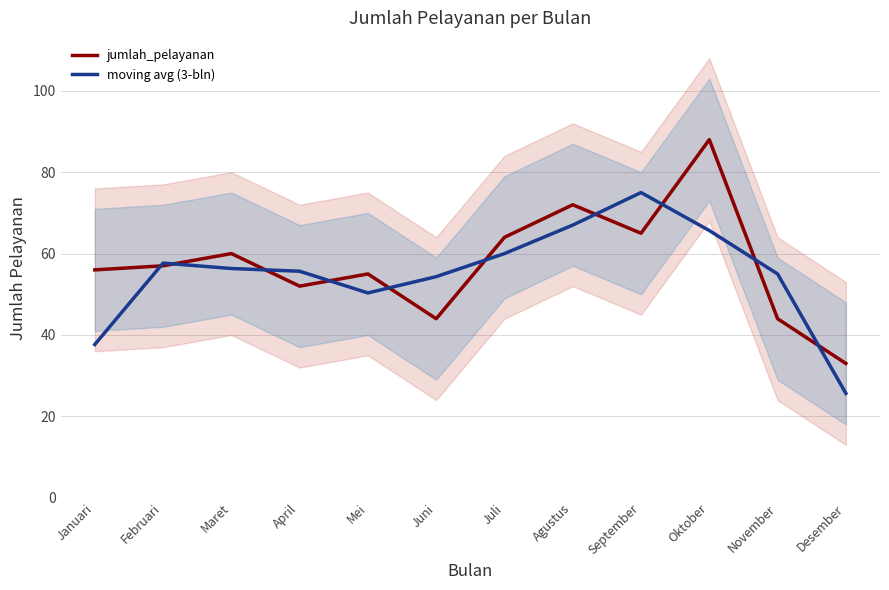

How many values in the moving avg (3-bln) series are below 56?

6